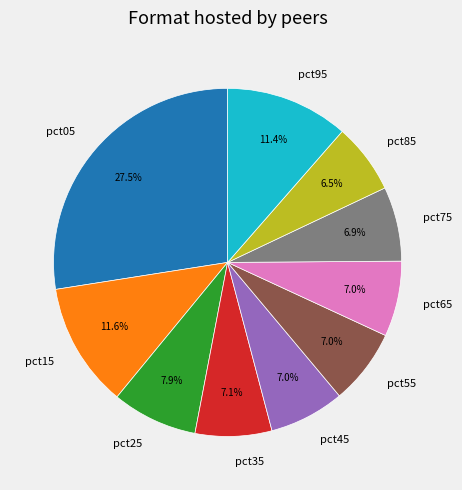

Is there a majority slice in this chart?

No